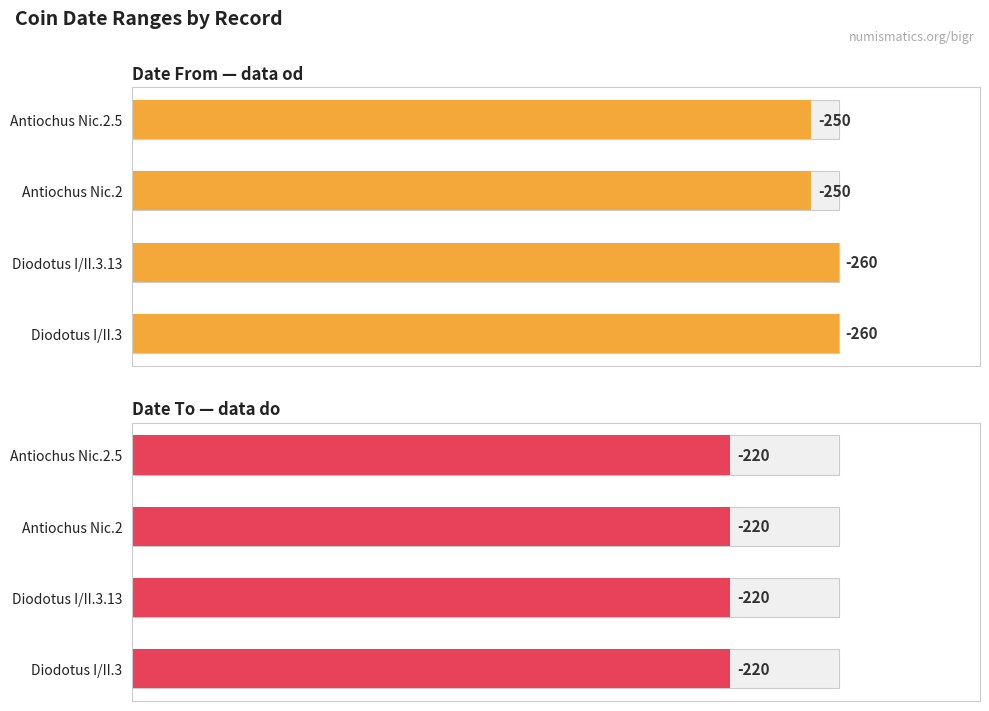

Which series has the largest total across all categories?

data od